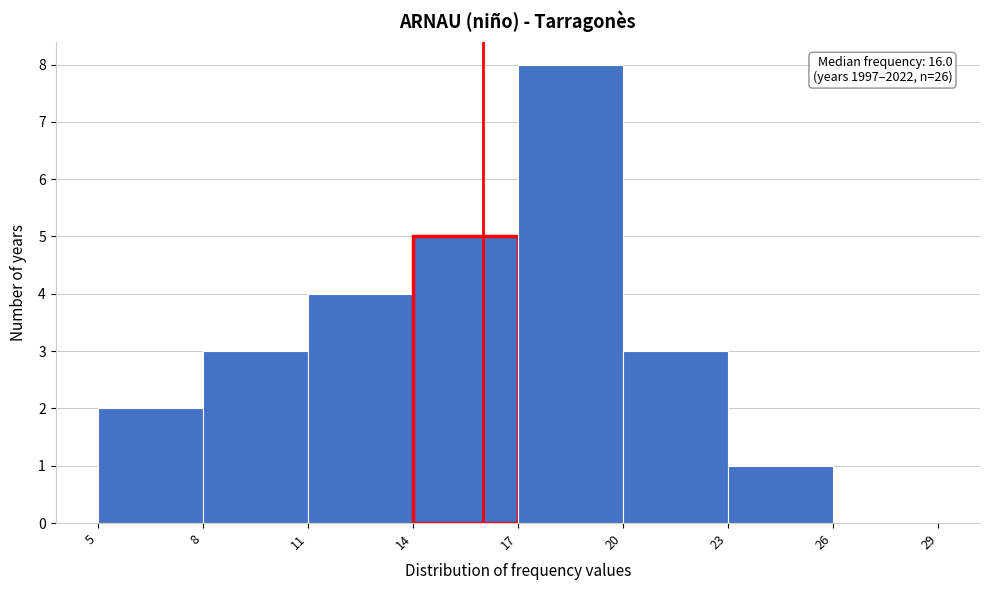

Over which range of the x-axis is the bar tallest?

17 to 20